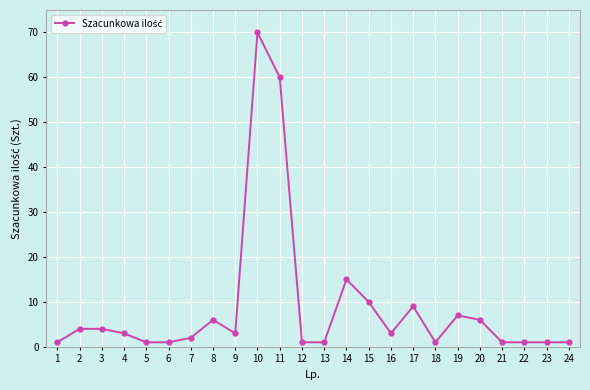

True or false: there are more than 0 points higher than both neighbors.

True